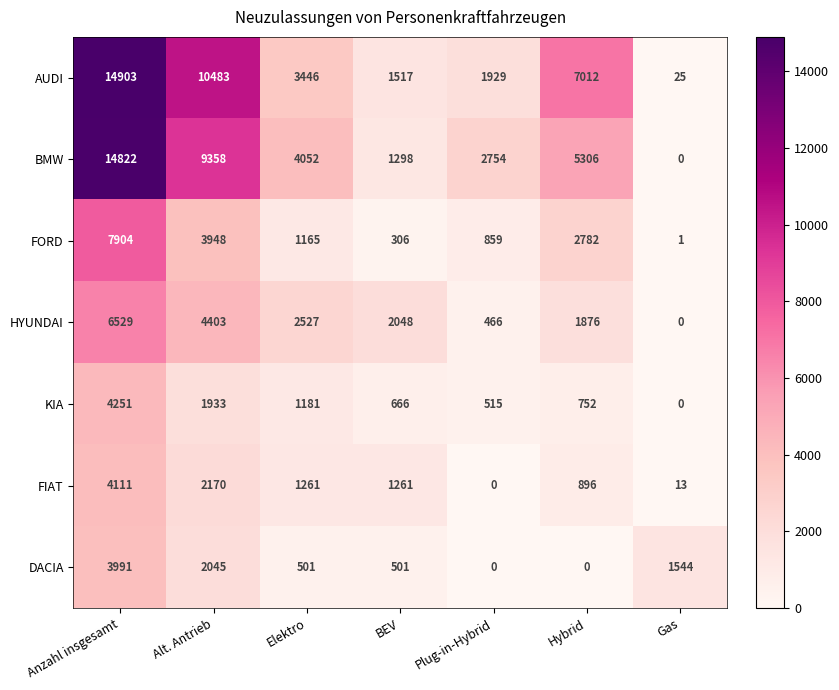

Where does the FORD series first go above 1165?

Anzahl insgesamt